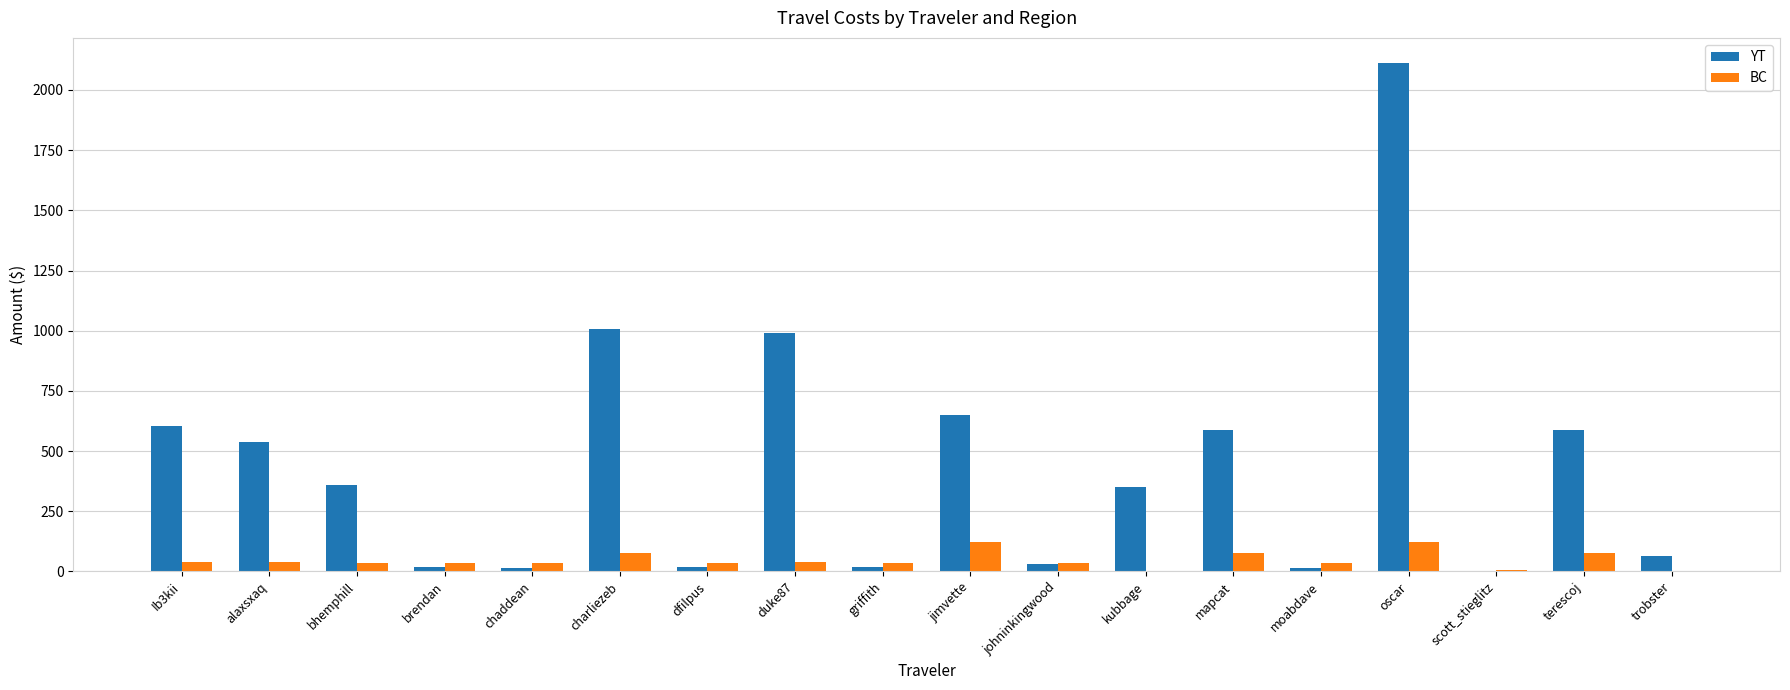

What is the sum of all BC values?

840.5